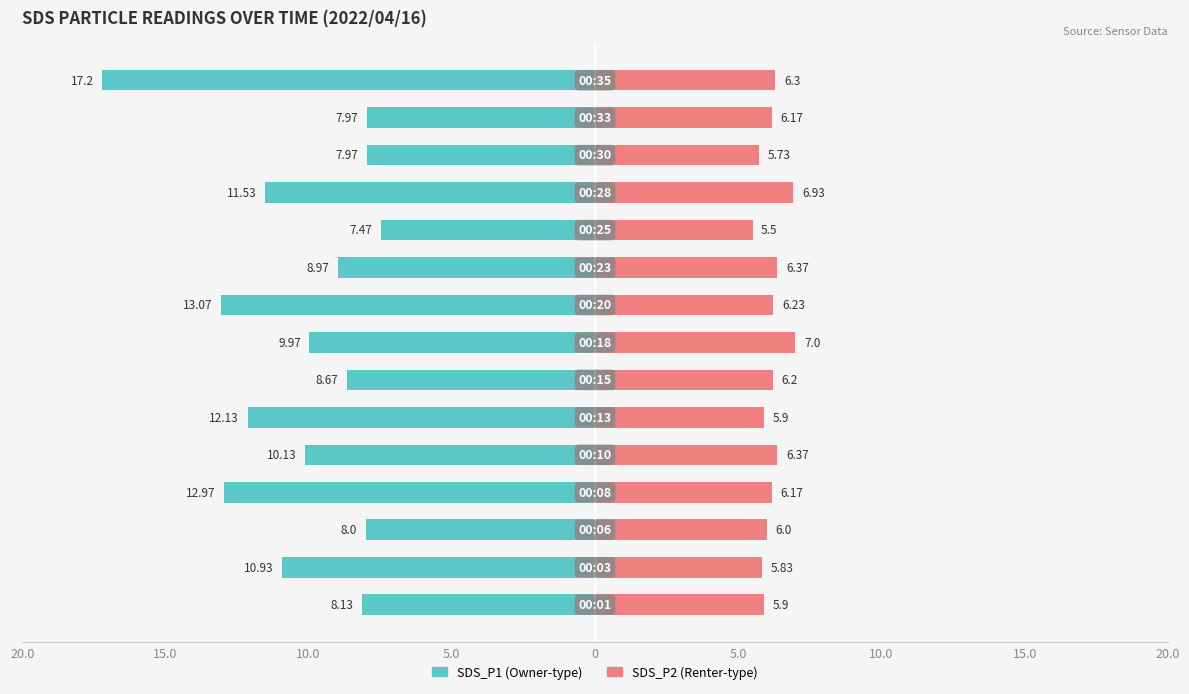

Is it true that SDS_P1 equals -3.7 at 20.0?

False